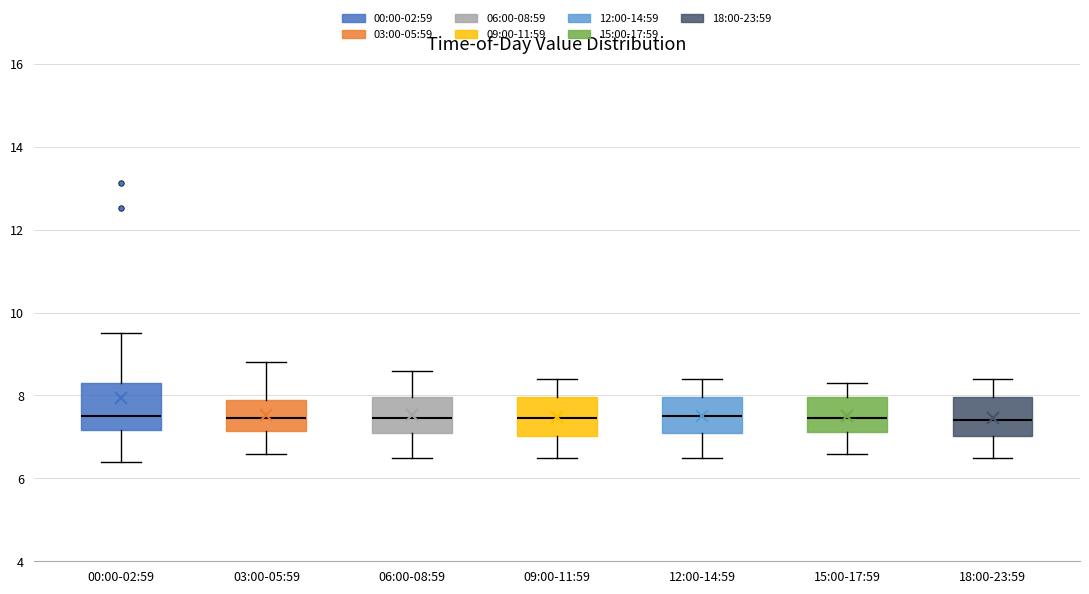

Reading left to right, read every box against the y-axis: the position of its median line, the range the box covers, and the ends of its whiskers. The values are not printed on the chart, so give them approximately, as read against the axis.

00:00-02:59: median 7.6, box 7.2 to 8.2, whiskers 6.4 to 9.6
03:00-05:59: median 7.4, box 7.2 to 7.8, whiskers 6.6 to 8.8
06:00-08:59: median 7.4, box 7.2 to 8.0, whiskers 6.6 to 8.6
09:00-11:59: median 7.4, box 7.0 to 8.0, whiskers 6.6 to 8.4
12:00-14:59: median 7.6, box 7.2 to 8.0, whiskers 6.6 to 8.4
15:00-17:59: median 7.4, box 7.2 to 8.0, whiskers 6.6 to 8.4
18:00-23:59: median 7.4, box 7.0 to 8.0, whiskers 6.6 to 8.4